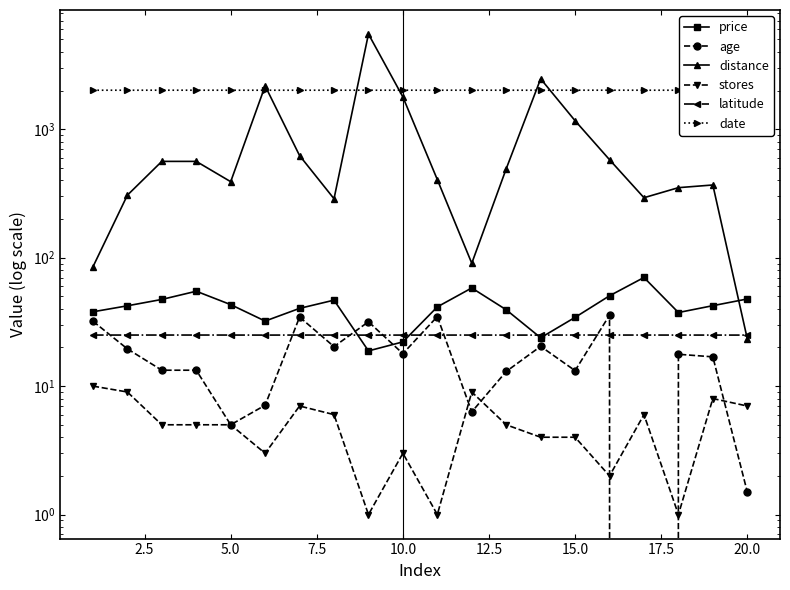

The value of age at 7.5 is 9.0. True or false?

False